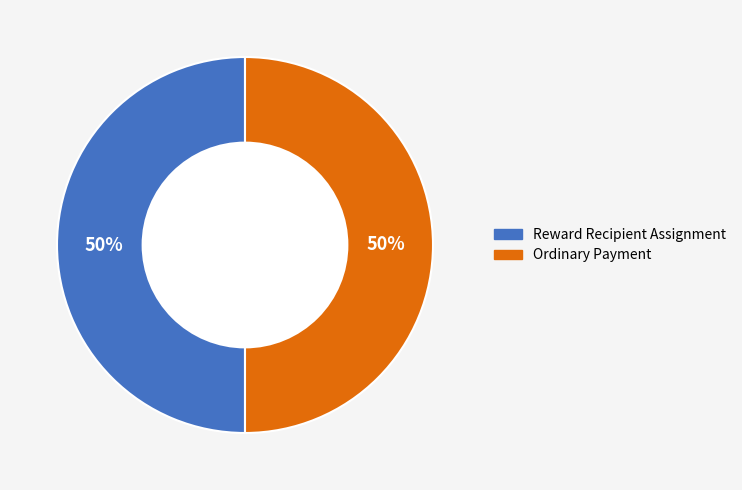

To the nearest percent, what is the average slice percentage?

50%